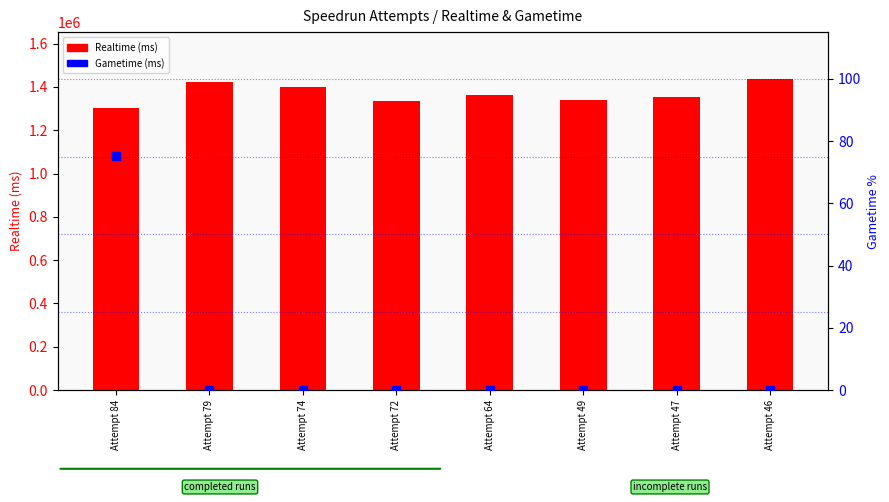

Which series reaches the maximum Y coordinate?

Realtime (ms)